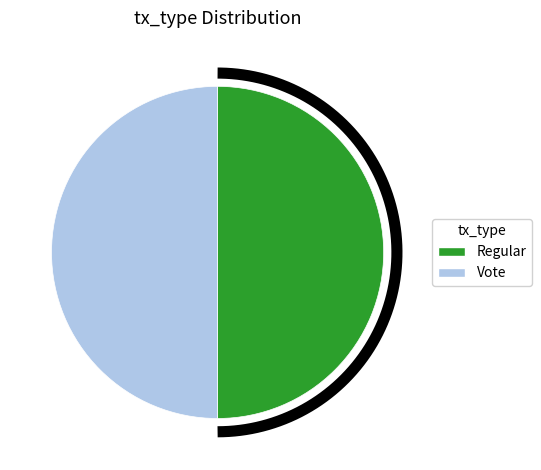

True or false: Regular accounts for 56% of the total.

False